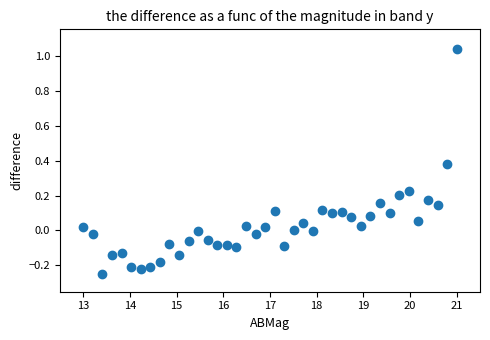

What is the range of Y values (max minus min)?

1.3